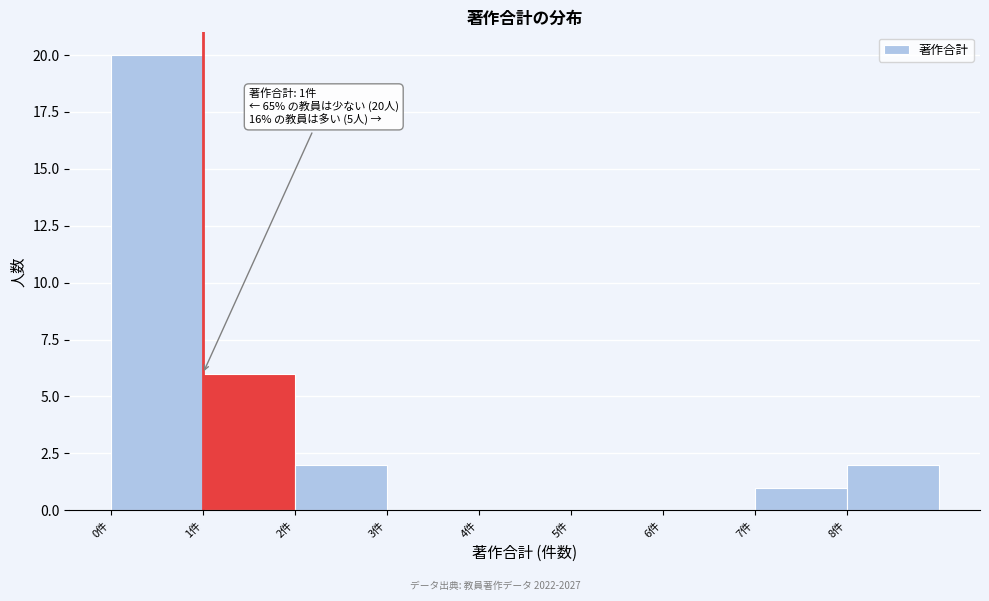

Over which range of the x-axis is the bar tallest?

0 to 1